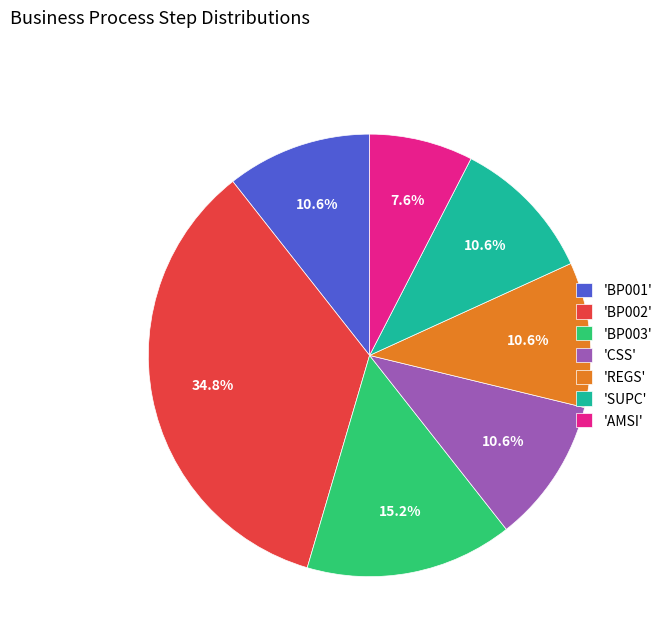

Is there any slice that represents more than half of the pie?

No